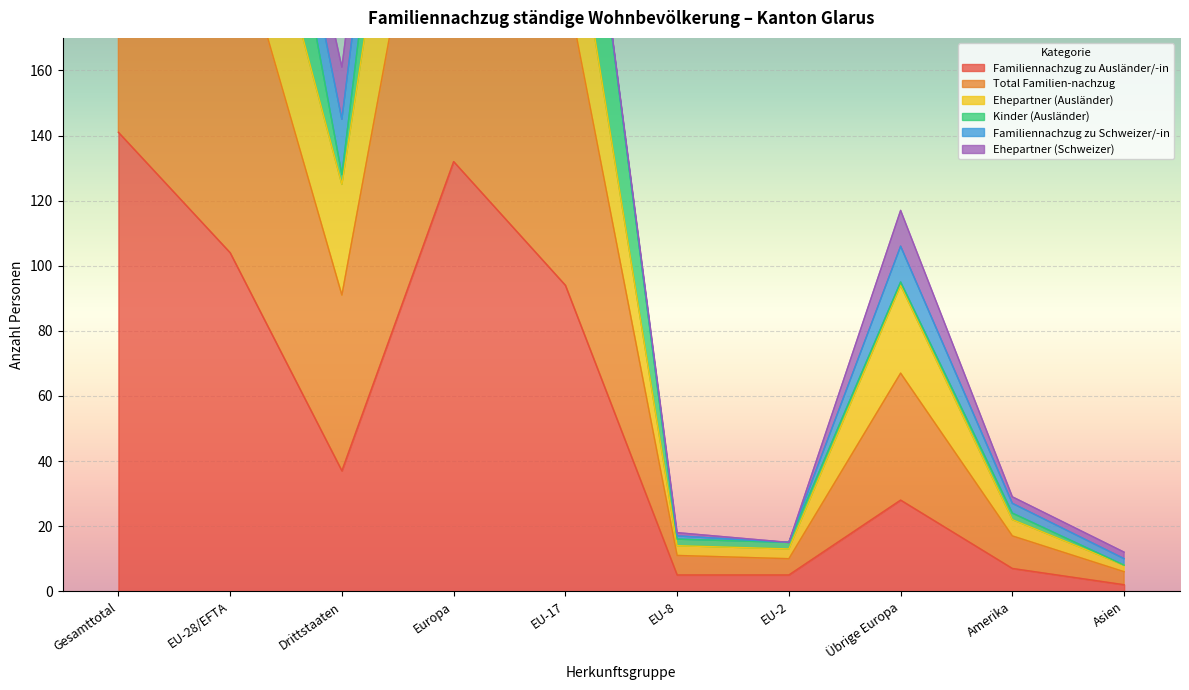

At which label is Familiennachzug zu Ausländer/-in closest to 71?

EU-17